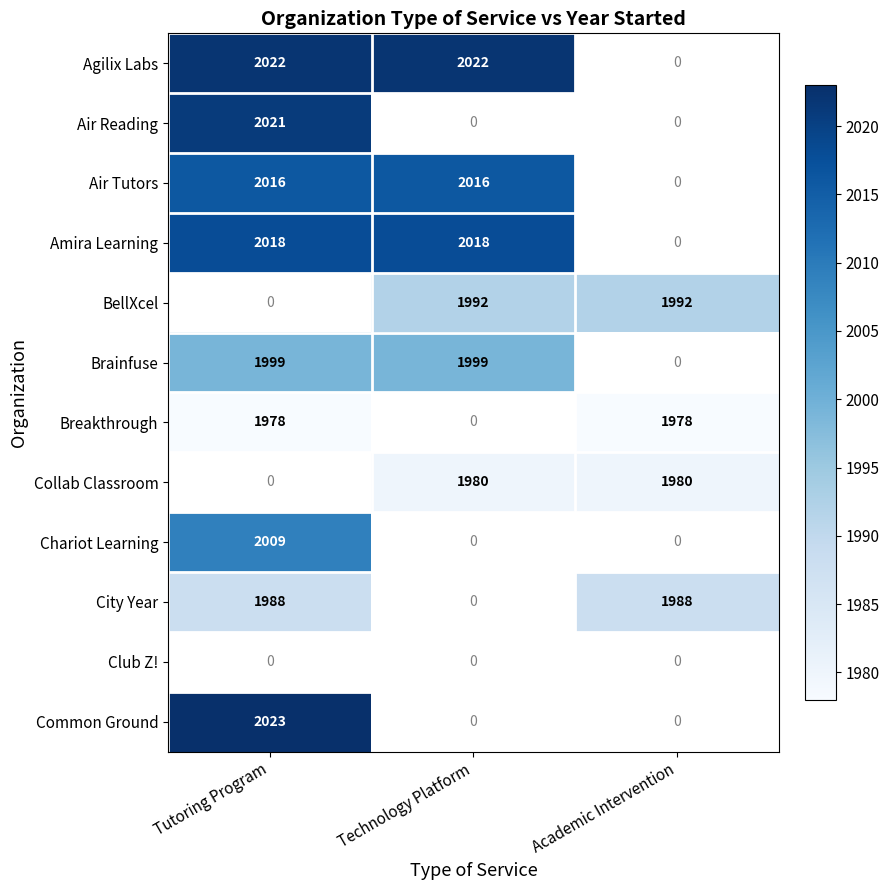

True or false: Brainfuse has a value of 1999 at Technology Platform.

True